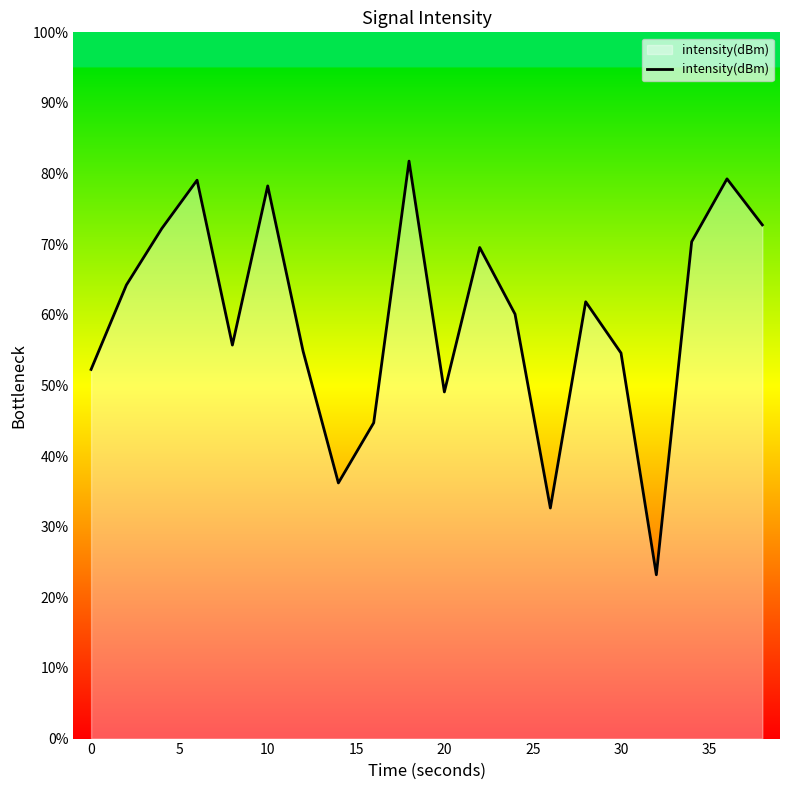

How many lines are shown in the chart?

1